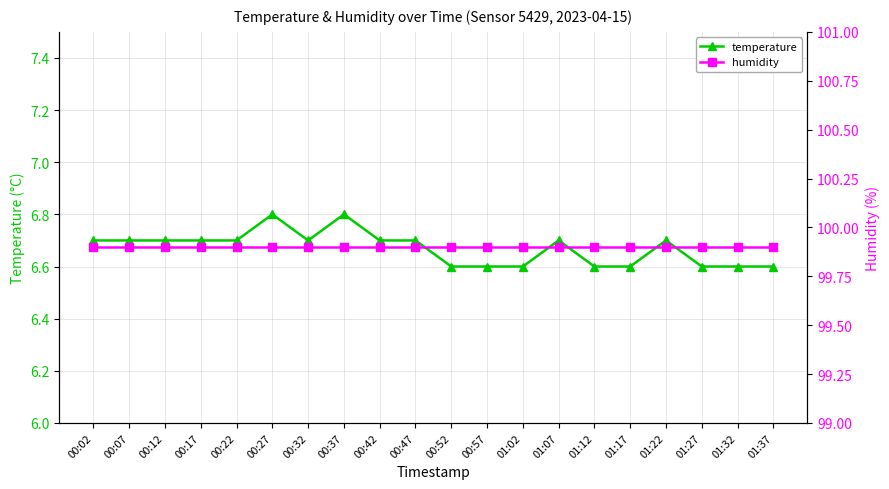

What is the sum of all humidity values?

1998.0